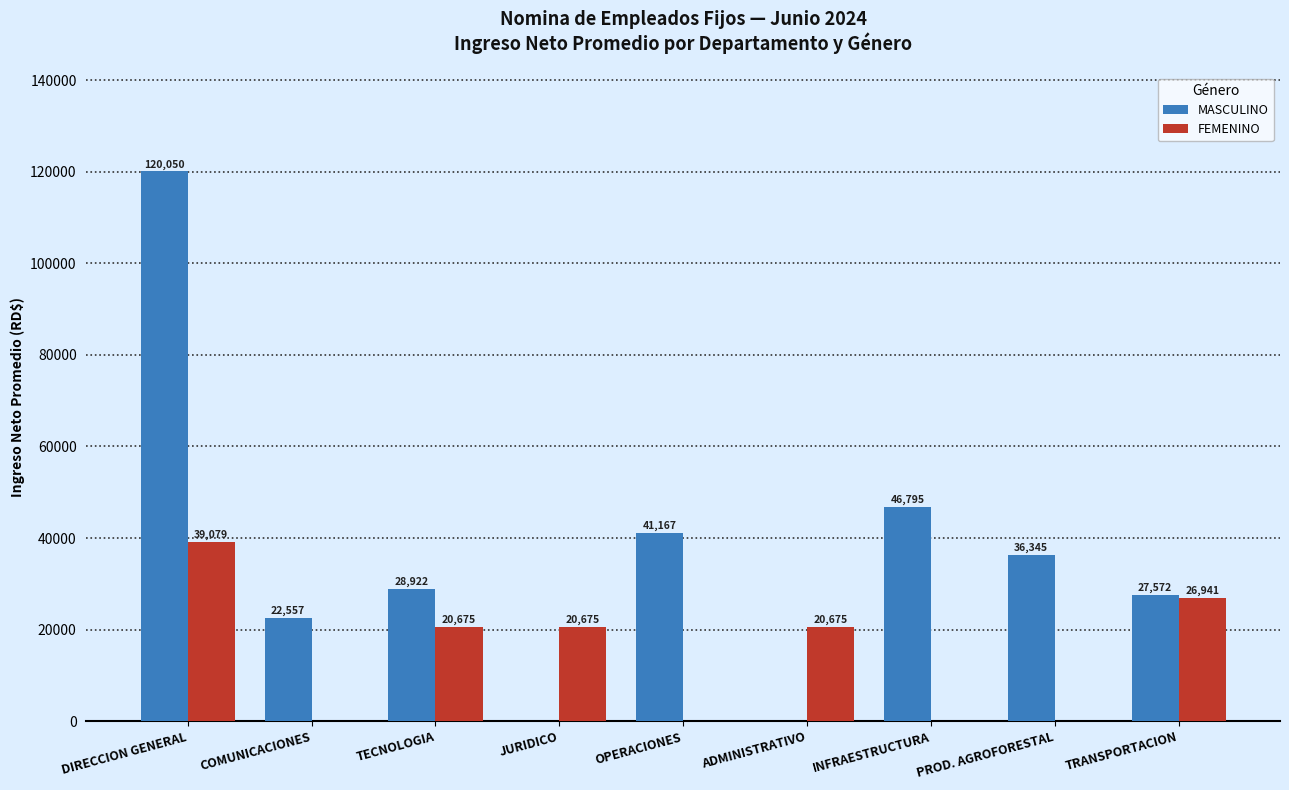

How many data points in MASCULINO are above 28921?

5